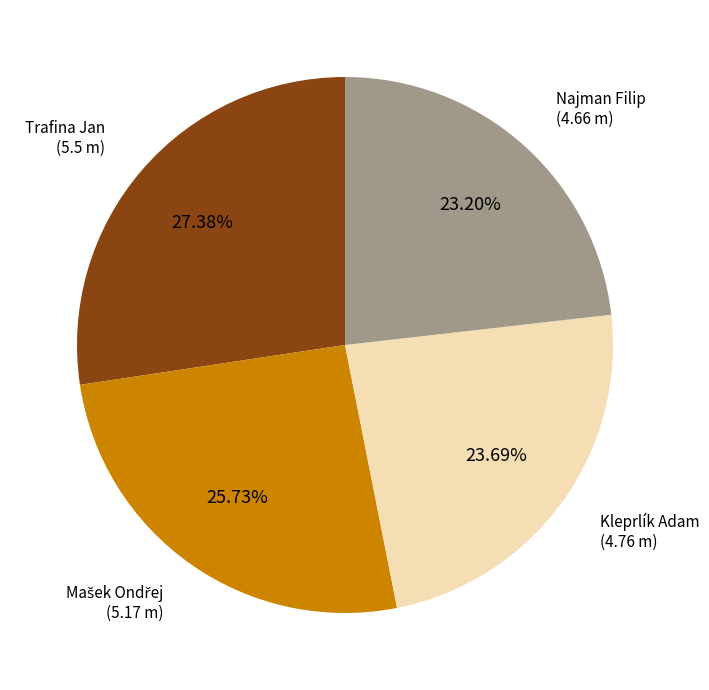

Is there any slice that represents more than half of the pie?

No